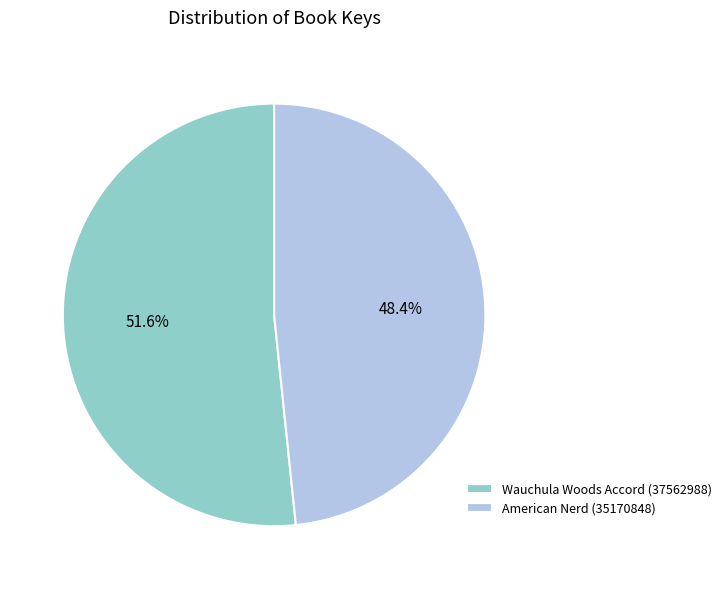

What is the ratio of the value at American Nerd (35170848) to the value at Wauchula Woods Accord (37562988)?

0.9